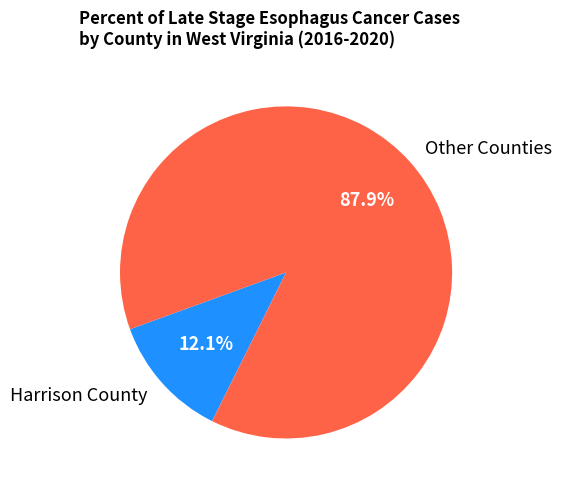

Combined, what portion of the pie is Other Counties and Harrison County?

100.0%